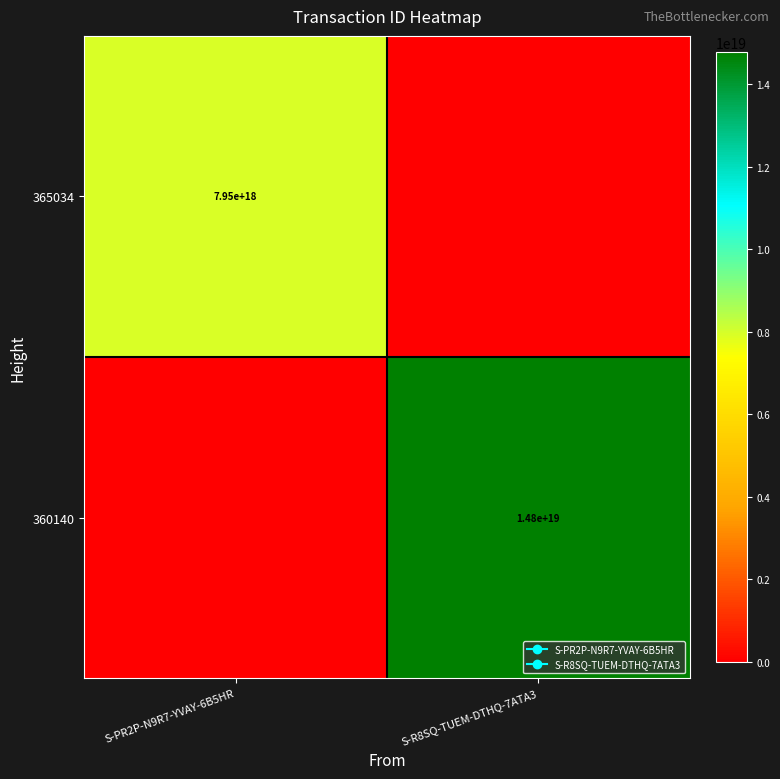

List the series in order of their overall mean, lowest first.

365034, 360140